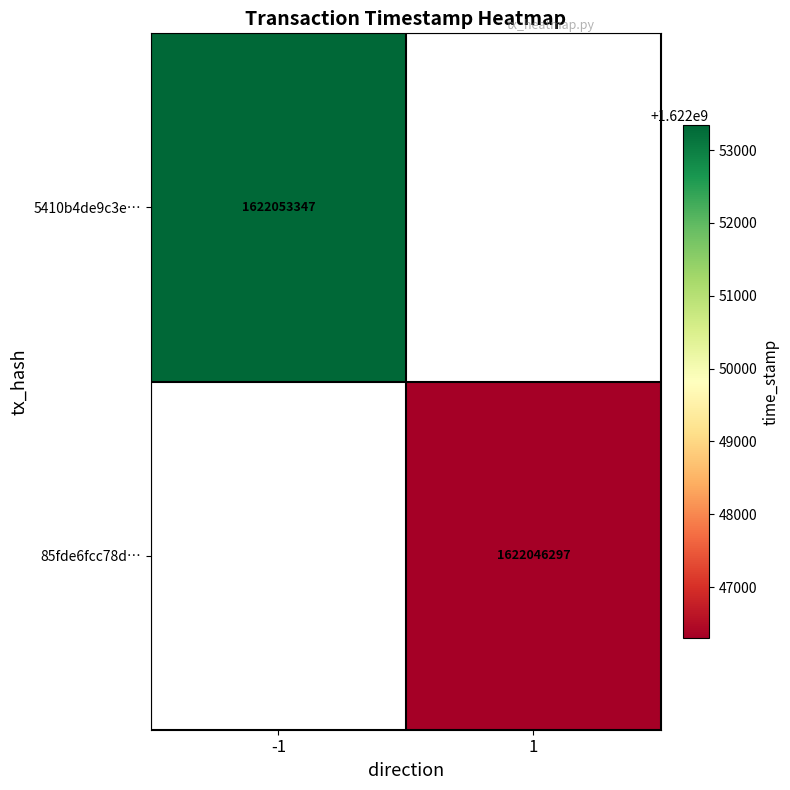

True or false: 5410b4de9c3e… has a value of 2112539181 at -1.

False